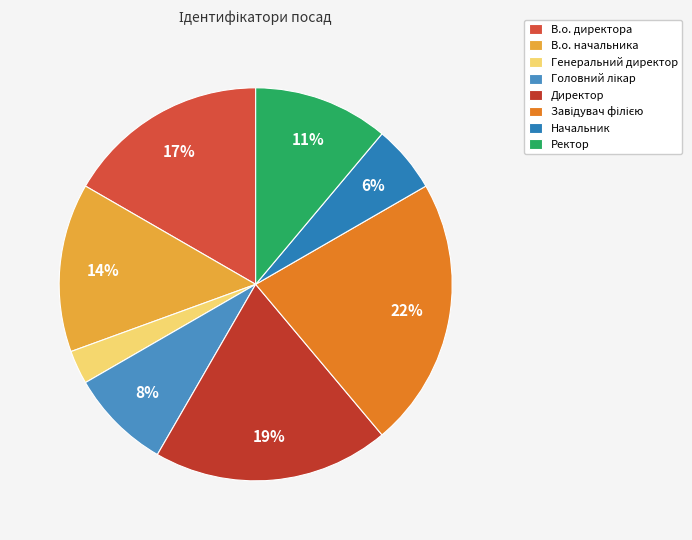

Is there any slice that represents more than half of the pie?

No